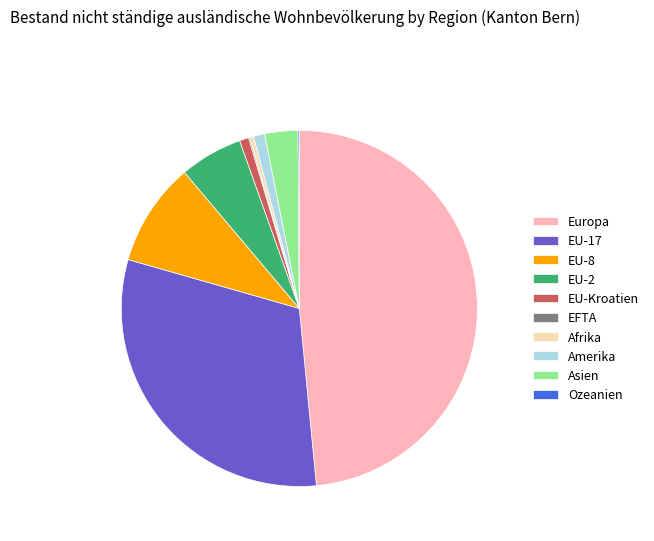

Which category has the biggest portion of the pie?

Europa